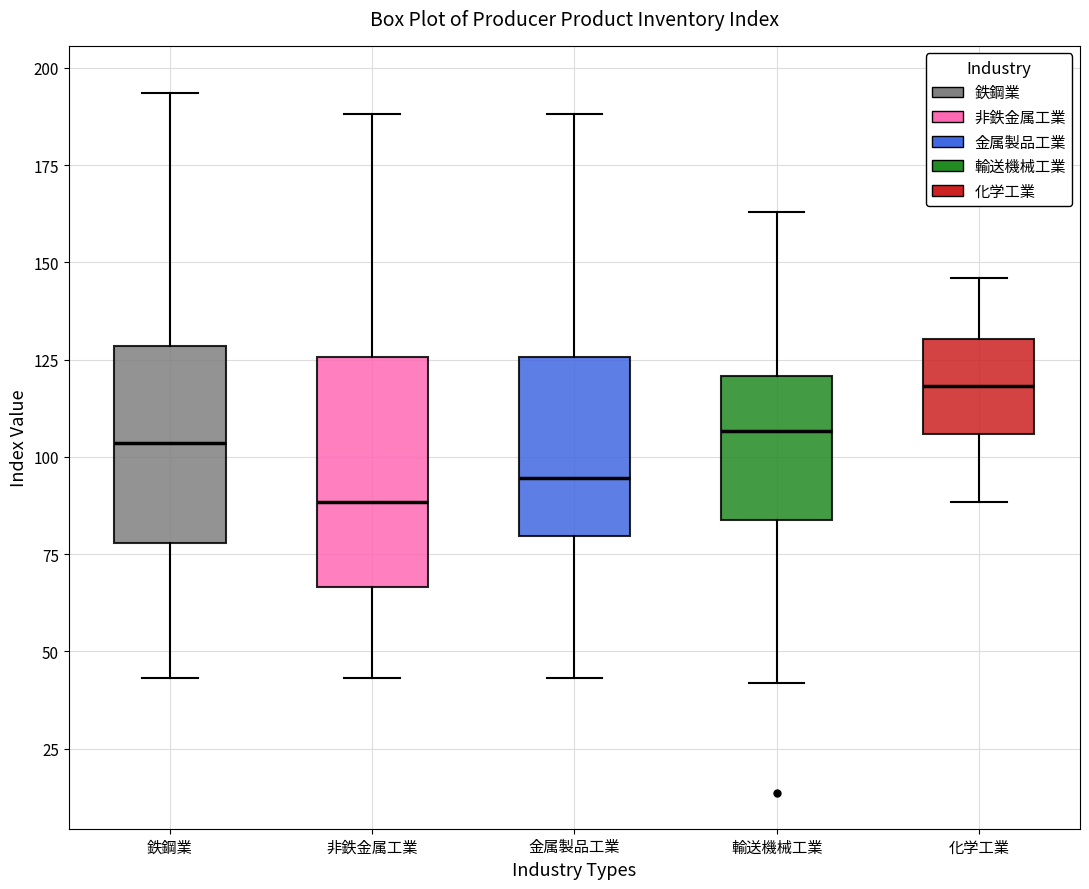

Which box has the highest median line?

化学工業